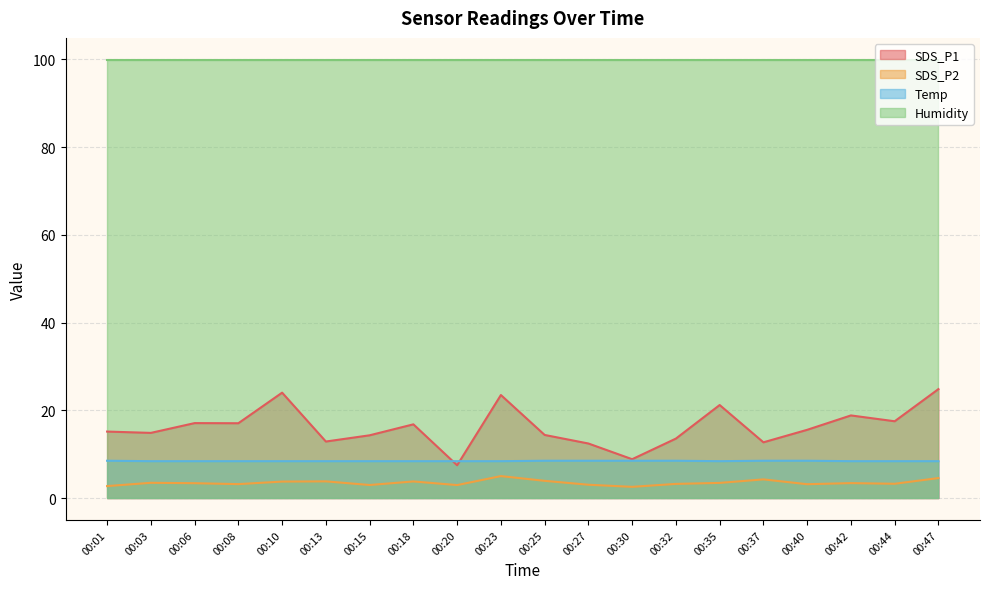

Where is the first local minimum for Temp?

00:35